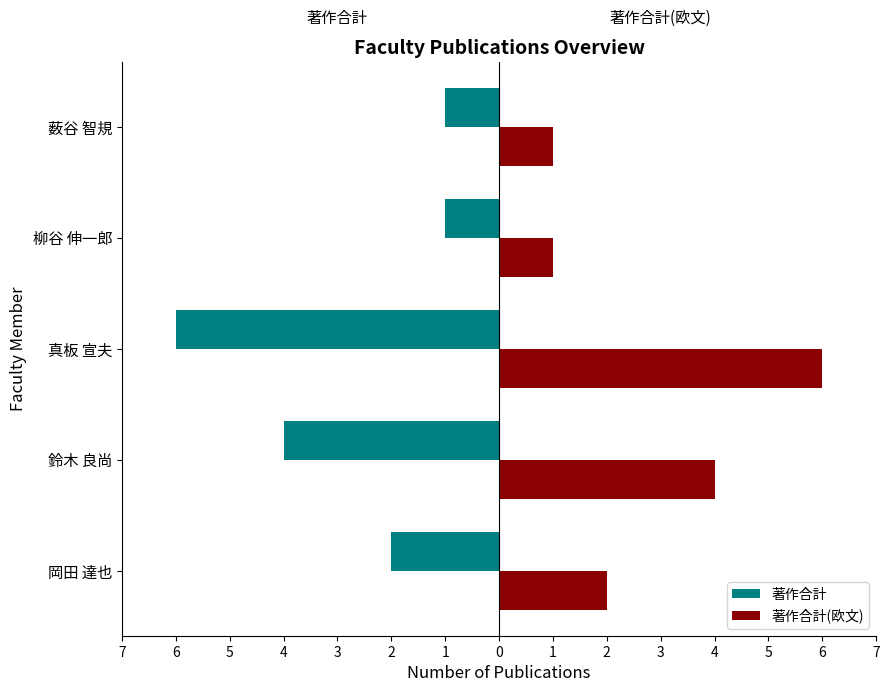

What are all the series names shown in the legend?

著作合計, 著作合計(欧文)